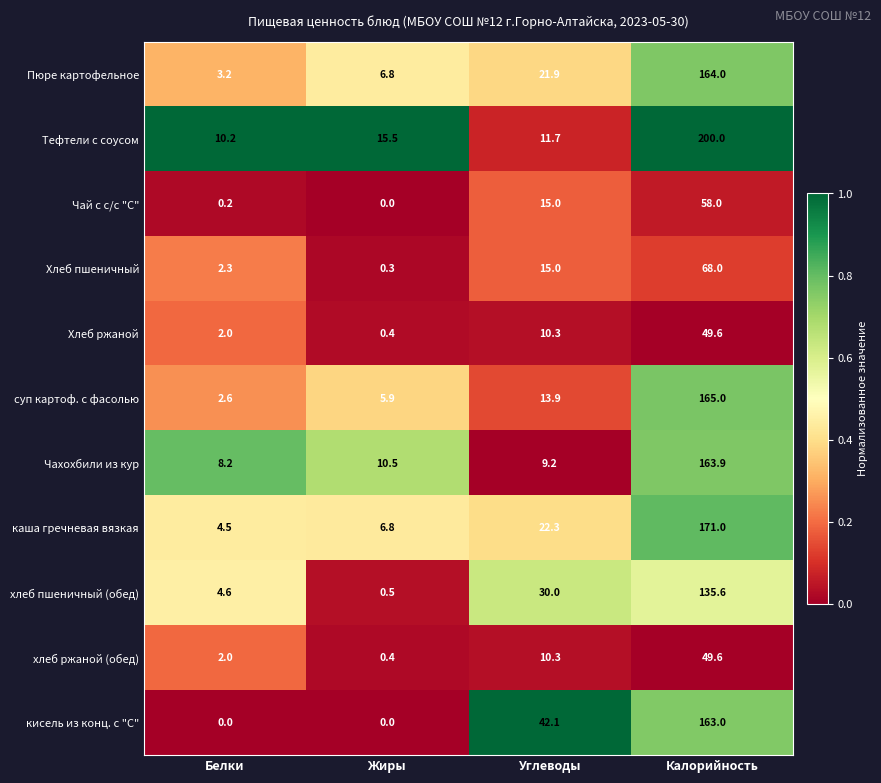

Which series has the widest spread of values?

Тефтели с соусом